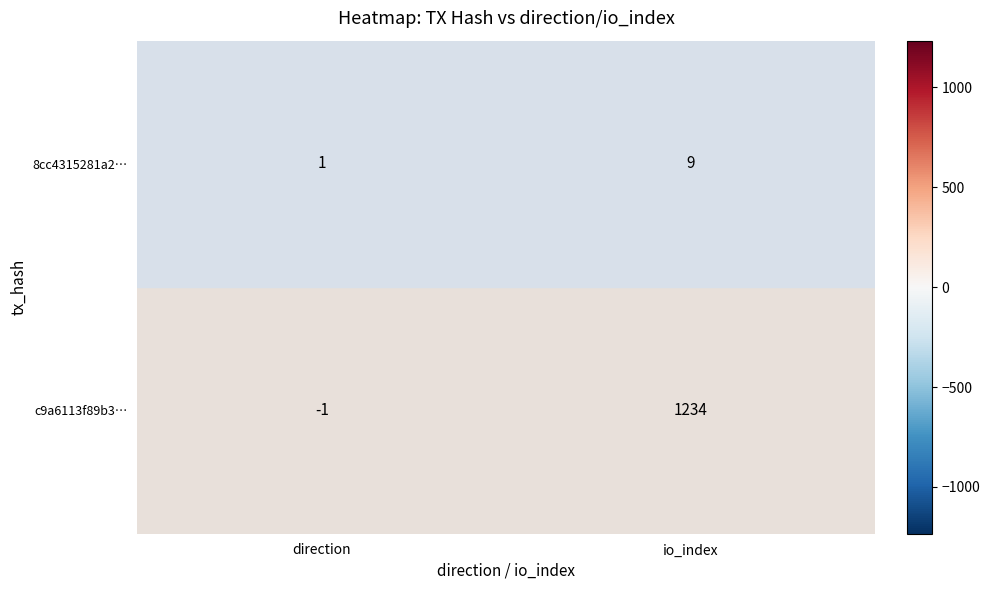

Where is 8cc4315281a2… nearest to the value 5?

direction